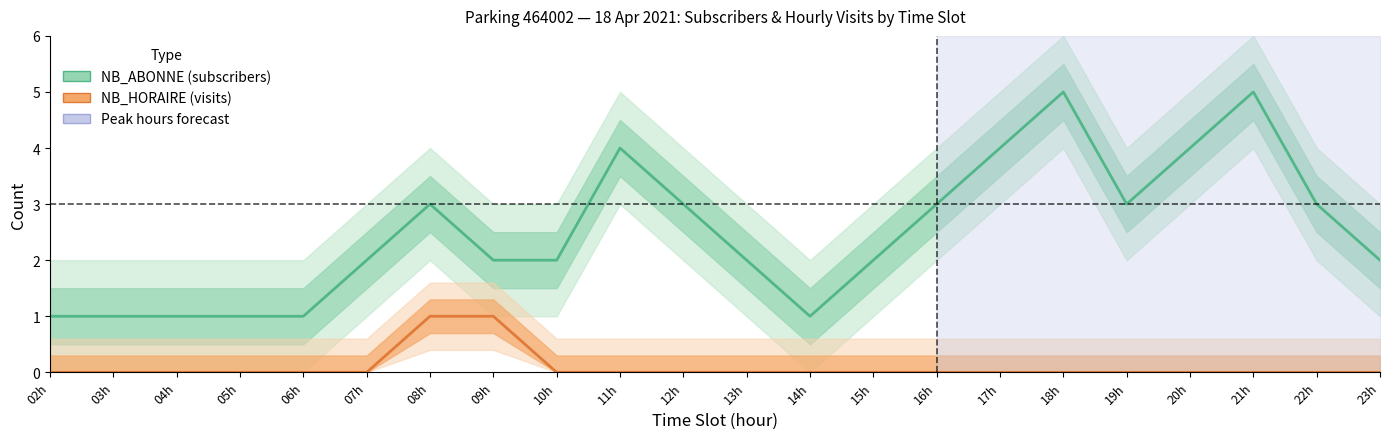

Rank the series by their average value, from lowest to highest.

NB_HORAIRE (visits), NB_ABONNE (subscribers)